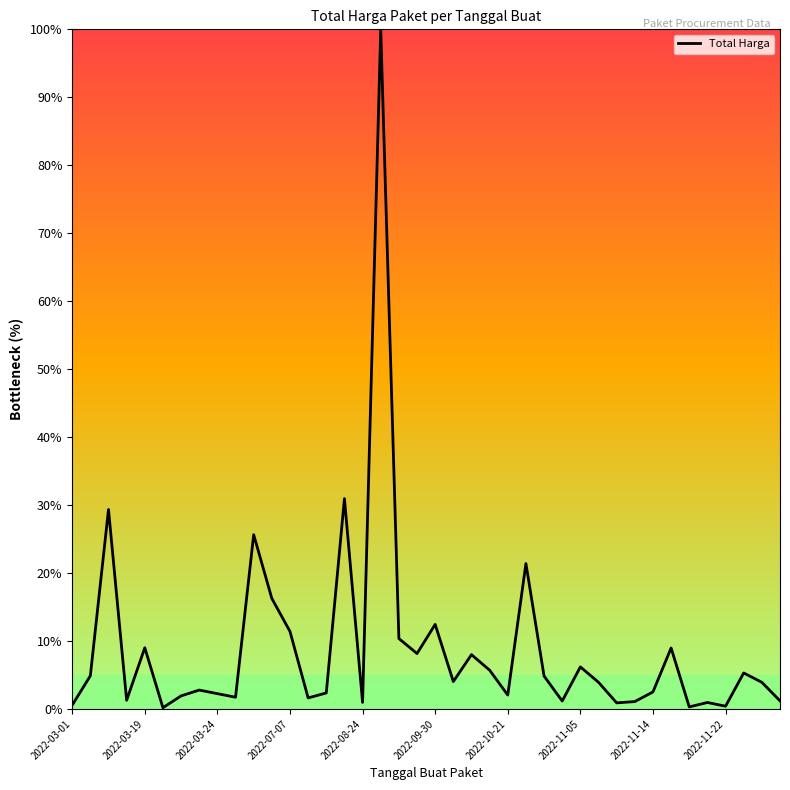

What is the maximum value shown in the chart?

100.0